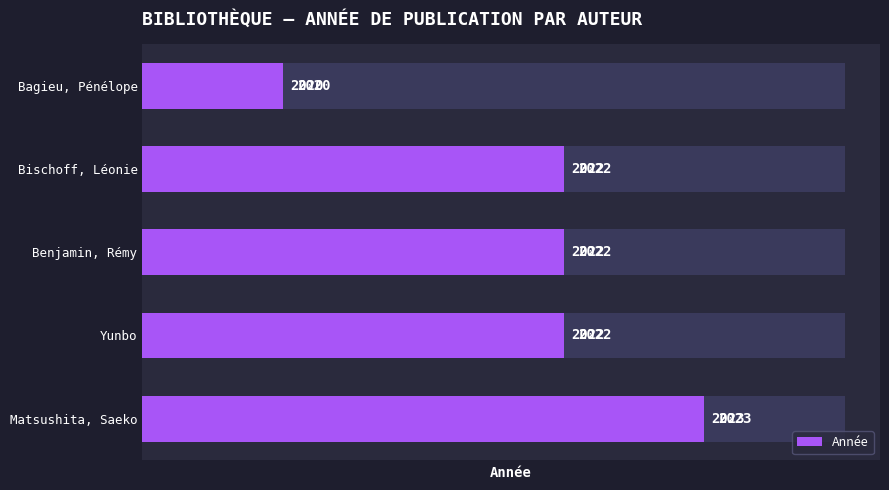

Approximately how many times larger is the value at Bischoff, Léonie compared to Bagieu, Pénélope?

3.0